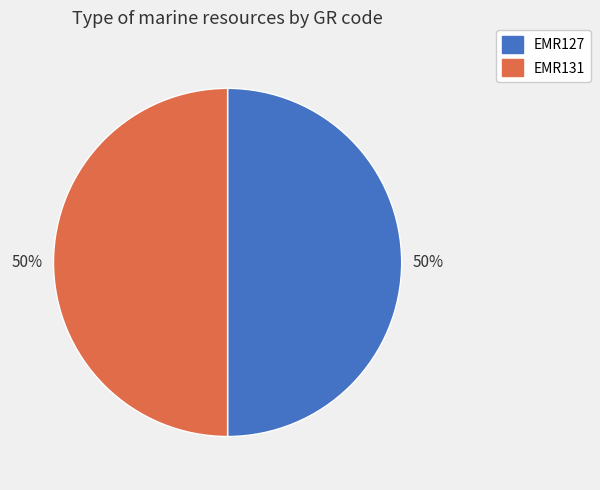

How many slices are in this pie chart?

2